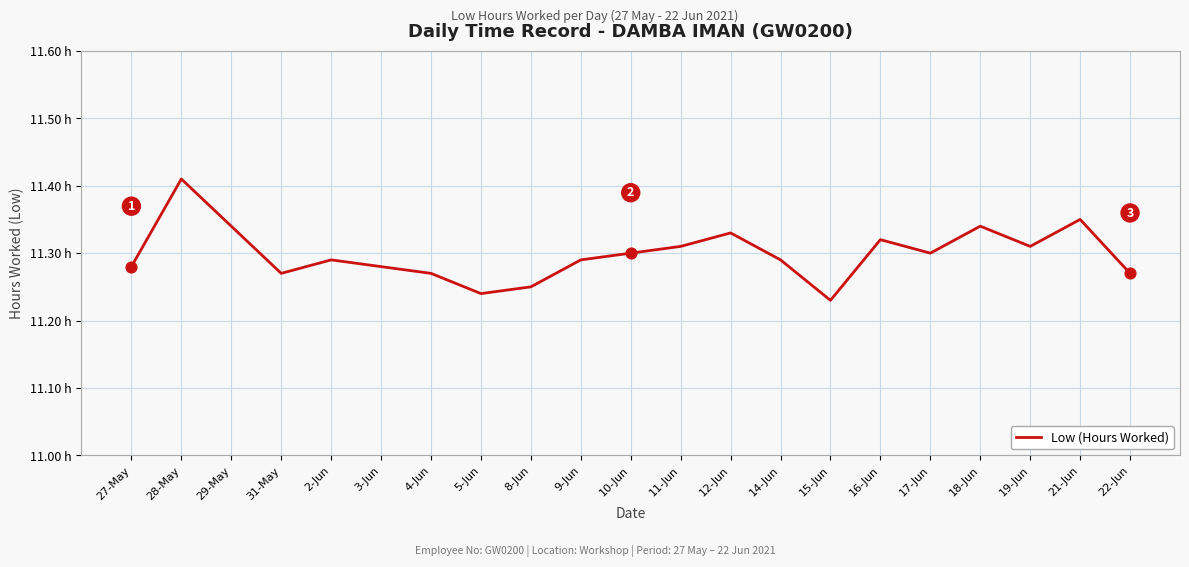

Is this an area chart (filled region under the line)?

No